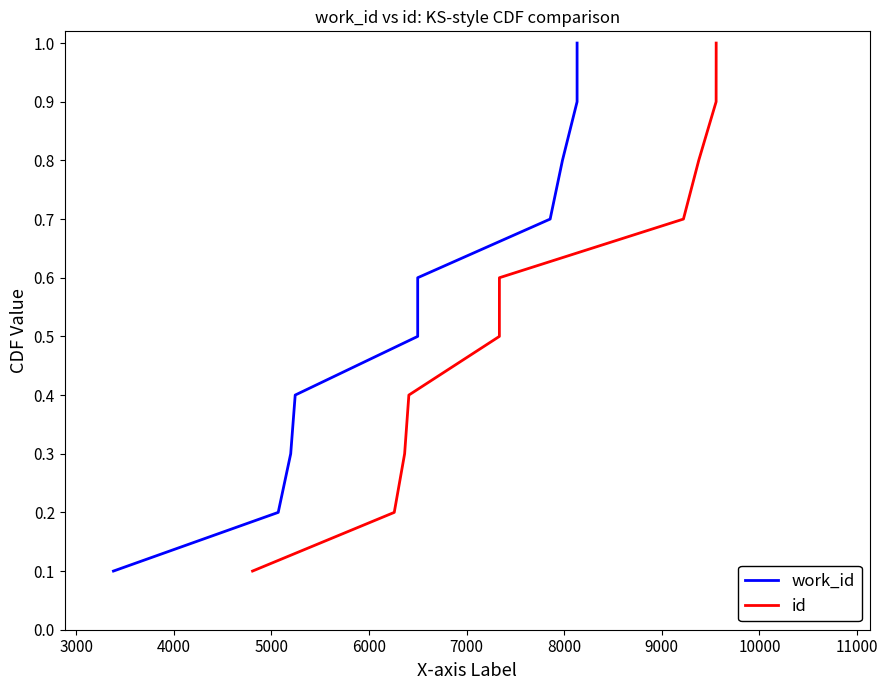

What is the value of the id point at the 10th from the left?

1.0